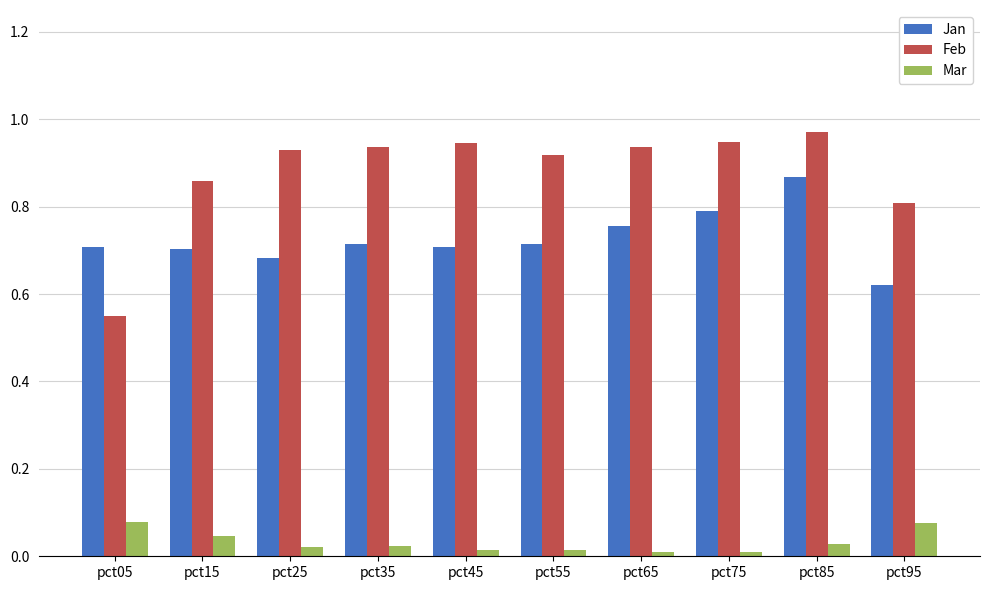

What is the difference between the Jan values at pct05 and pct85?

0.2